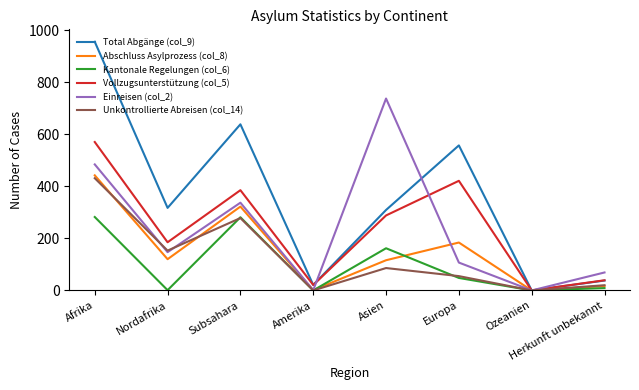

What is the difference between the highest and lowest values at Europa?

509